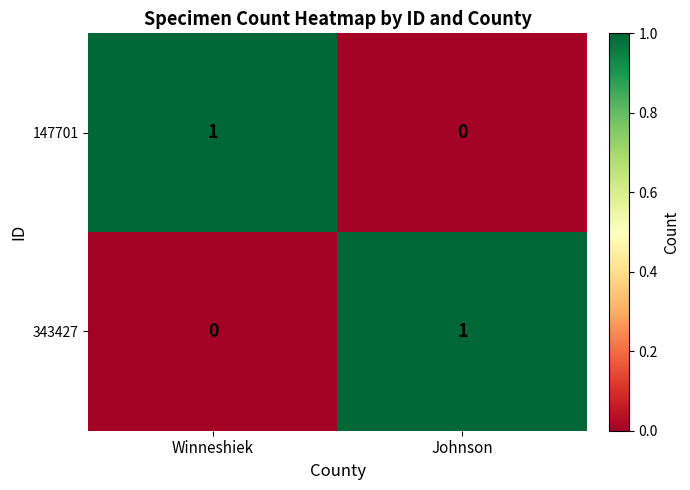

Rank the series at Johnson from lowest to highest value.

147701, 343427